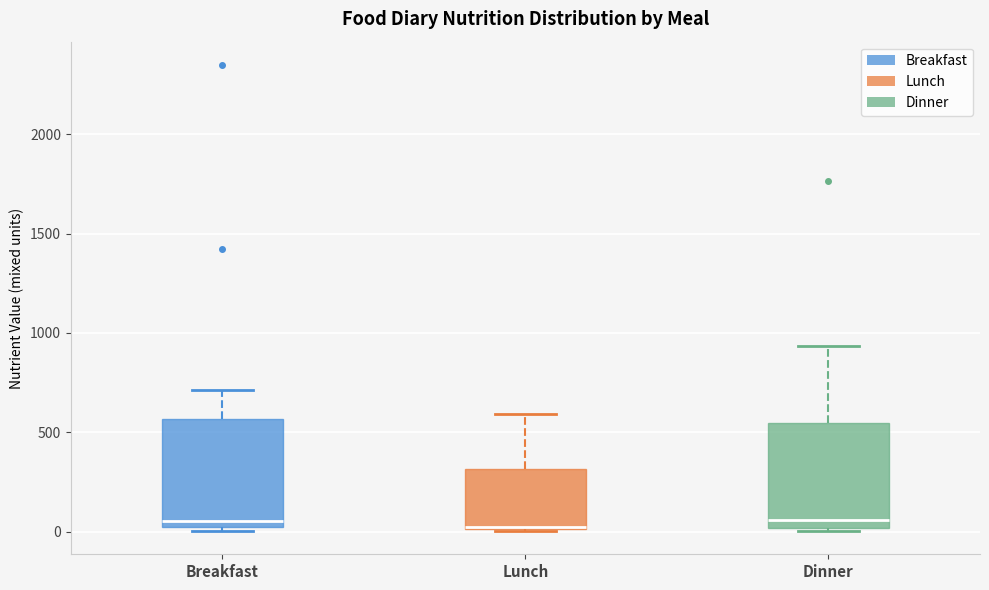

Reading left to right, transcribe this box plot: for each box, give where its median line is, the range the box spans, and where its two whiskers end, as read against the y-axis. The values are not printed on the chart, so give them approximately, as read against the axis.

Breakfast: median 50 (just above the box's lower edge), box 50 to 550, whiskers 0 to 700
Lunch: median 50 (drawn on the box's lower edge), box 0 to 300, whiskers 0 to 600
Dinner: median 50, box 0 to 550, whiskers 0 to 950